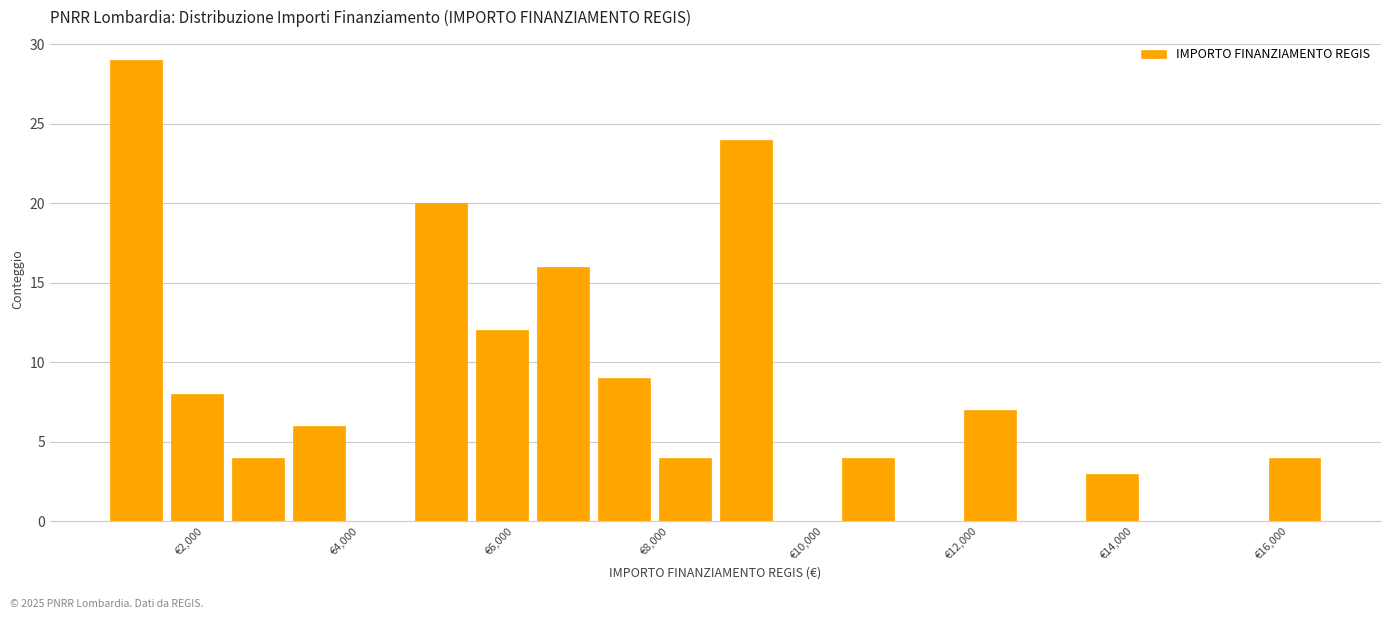

Read against the x-axis, roughly where is the centre of the tallest bar?

1200